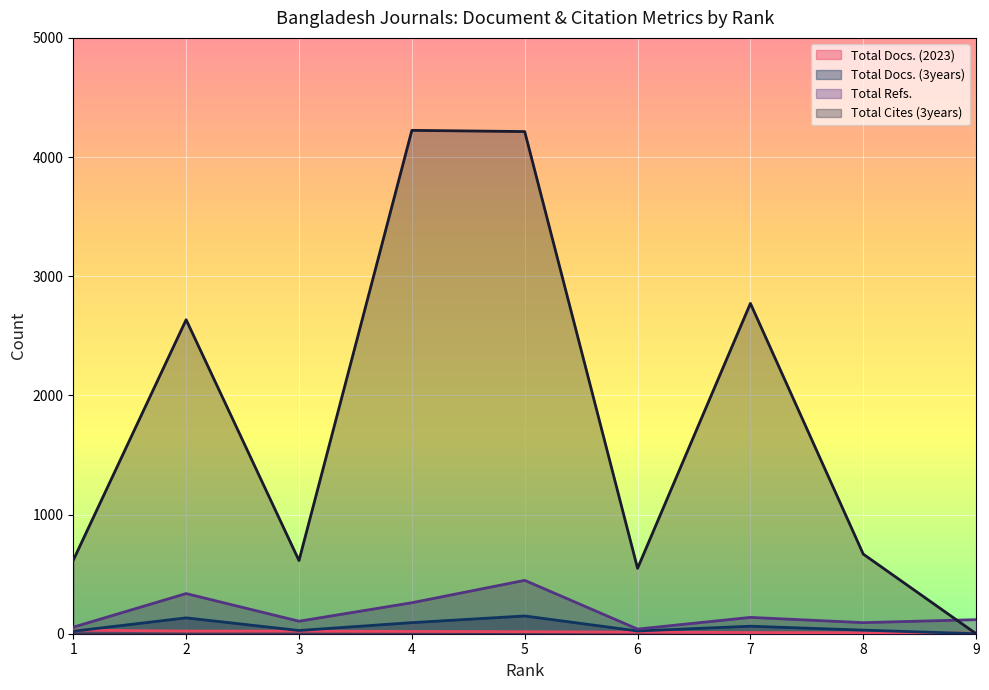

Is it true that Total Cites (3years) equals 614 at 3?

True